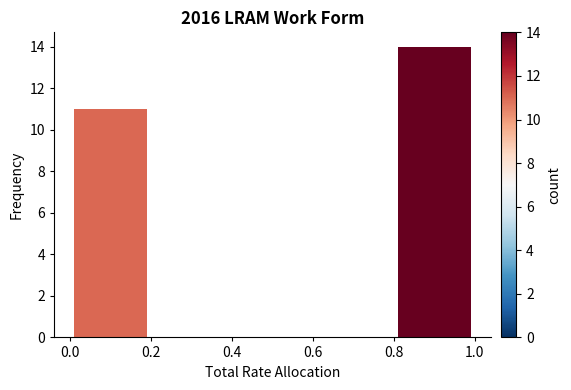

Reading left to right, list every bar in this chart as the range it spans on the x-axis followed by its height. The values are not printed on the chart, so give them approximately, as read against the axis.

0.0 to 0.2: 11
0.2 to 0.4: 0
0.4 to 0.6: 0
0.6 to 0.8: 0
0.8 to 1.0: 14